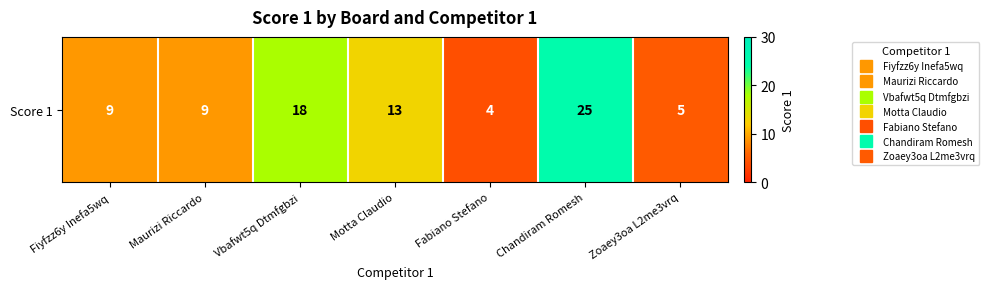

What is the change in value from Vbafwt5q Dtmfgbzi to Fabiano Stefano?

-14